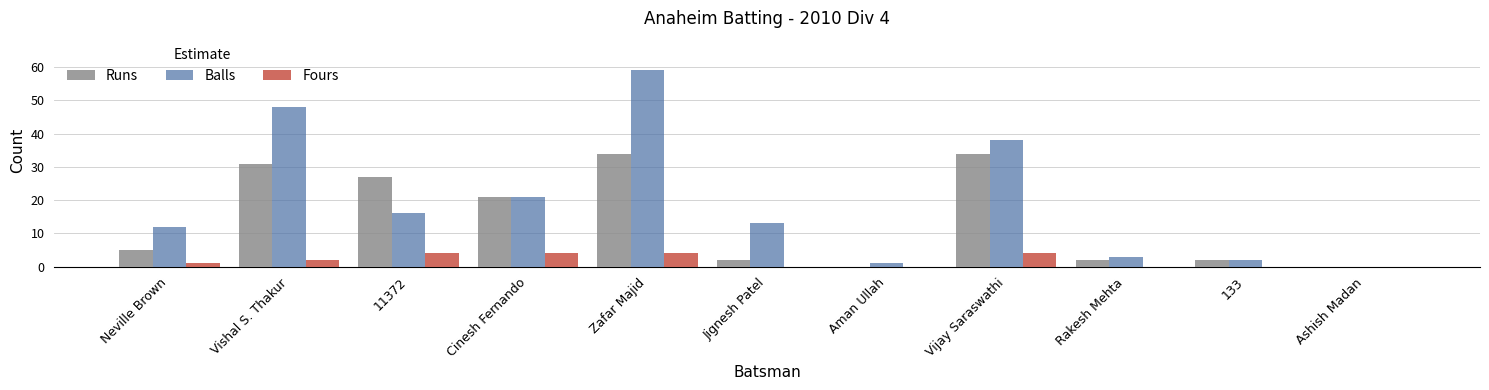

Which series has the largest range (max minus min)?

Balls